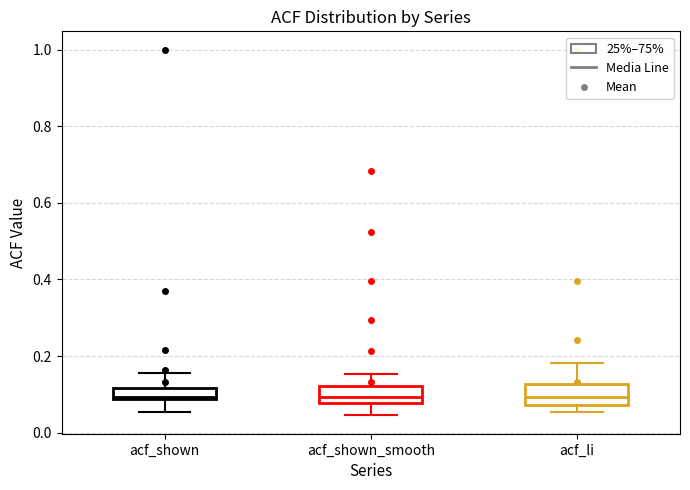

Where is the lower edge of the box for acf_shown on the y-axis? The values are not printed on the chart, so give them approximately, as read against the axis.

0.08